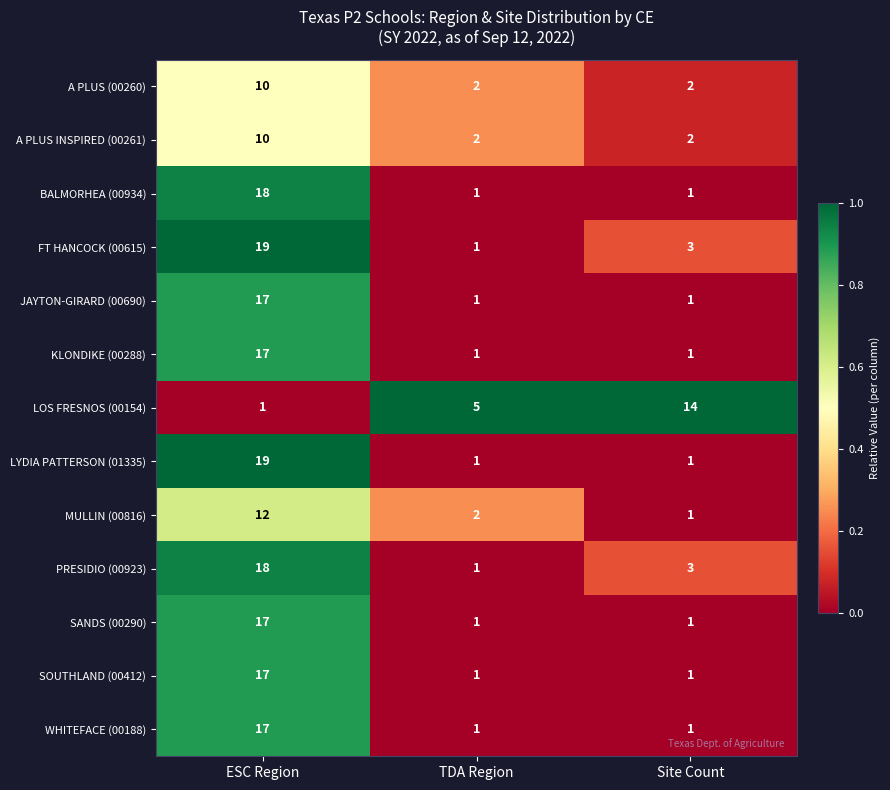

What is the sum of all JAYTON-GIRARD (00690) values?

19